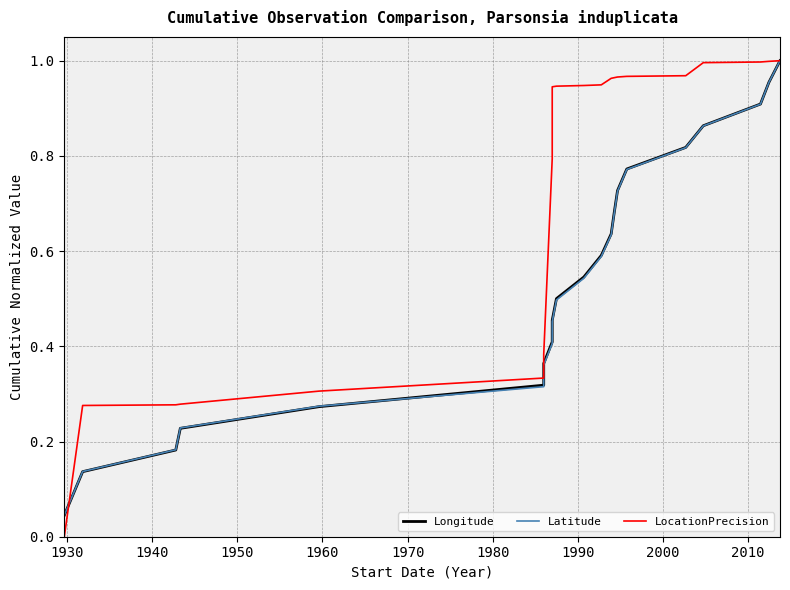

Rank the series at 1930 from lowest to highest value.

Longitude, Latitude, LocationPrecision